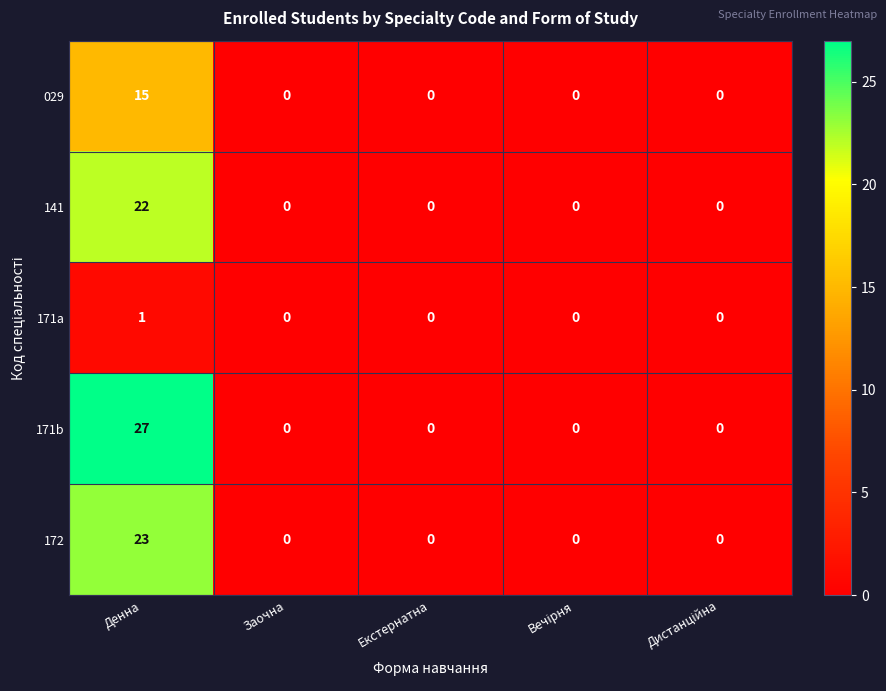

What is the sum of all 171b values?

27